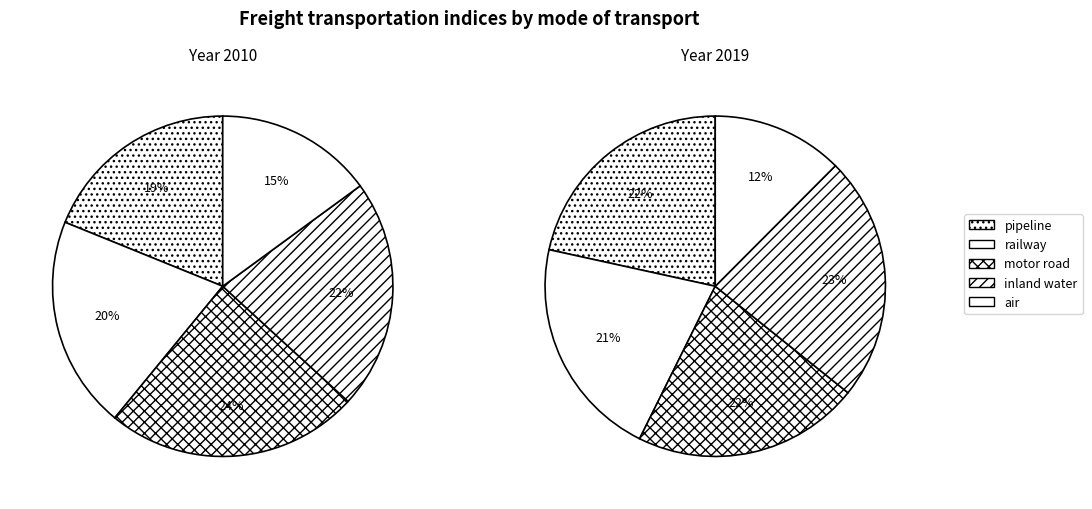

What is the largest slice in the pie chart?

motor road